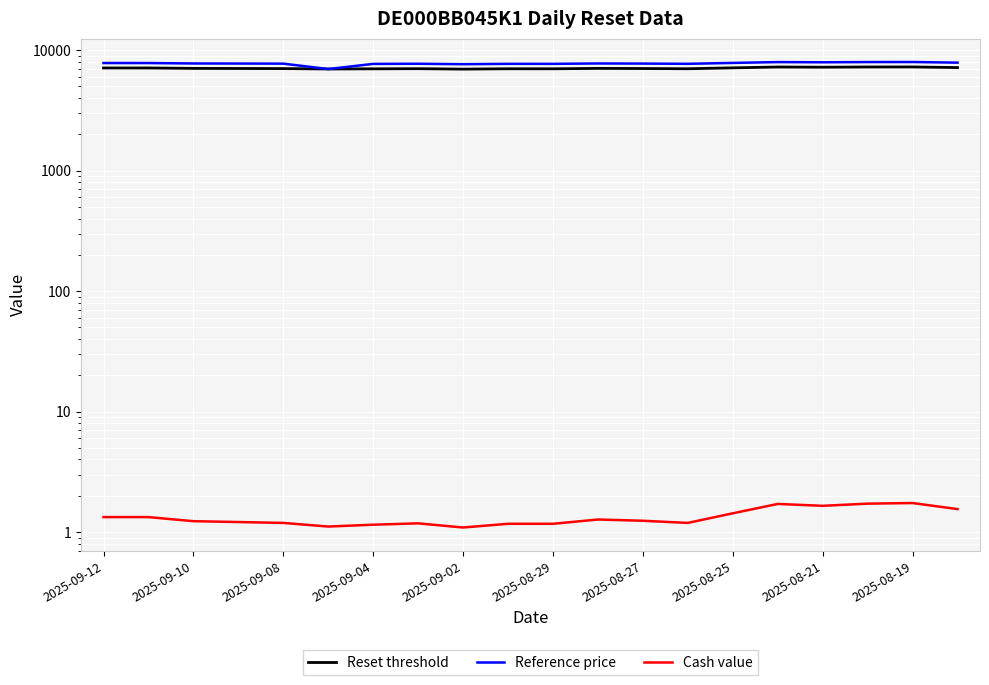

Where does the Reference price series first go above 7761?

2025-09-12